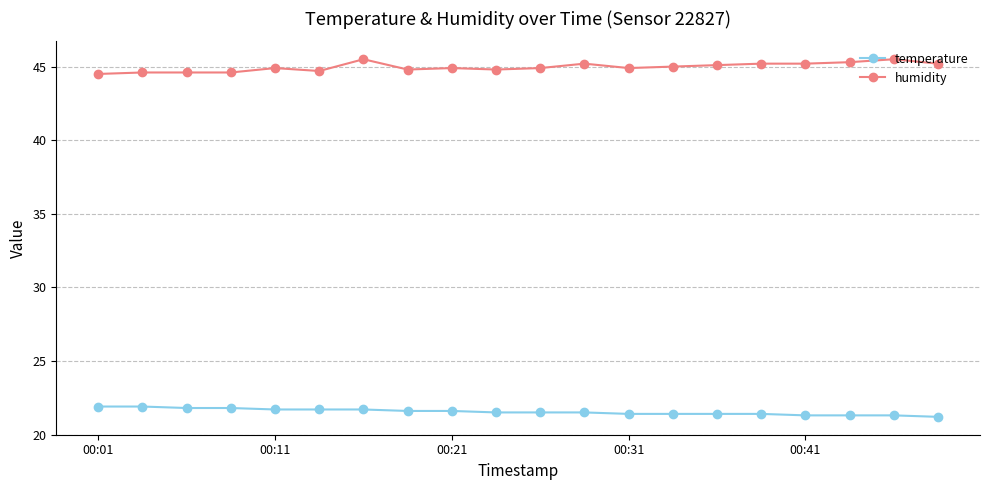

Which series has the largest total across all categories?

humidity